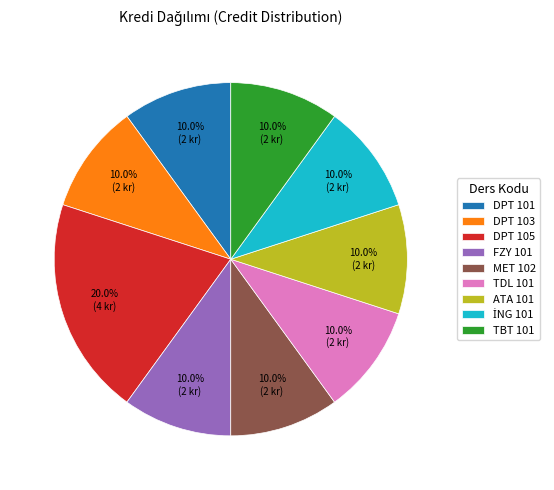

What is the ratio of the value at TDL 101 to the value at DPT 103?

1.0